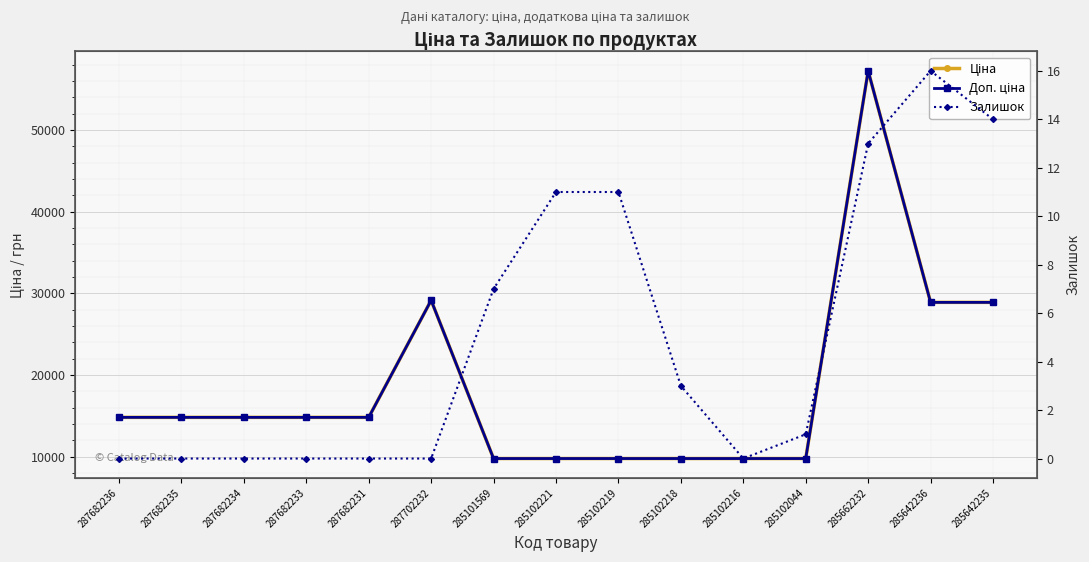

What position from the right is 285102218?

6